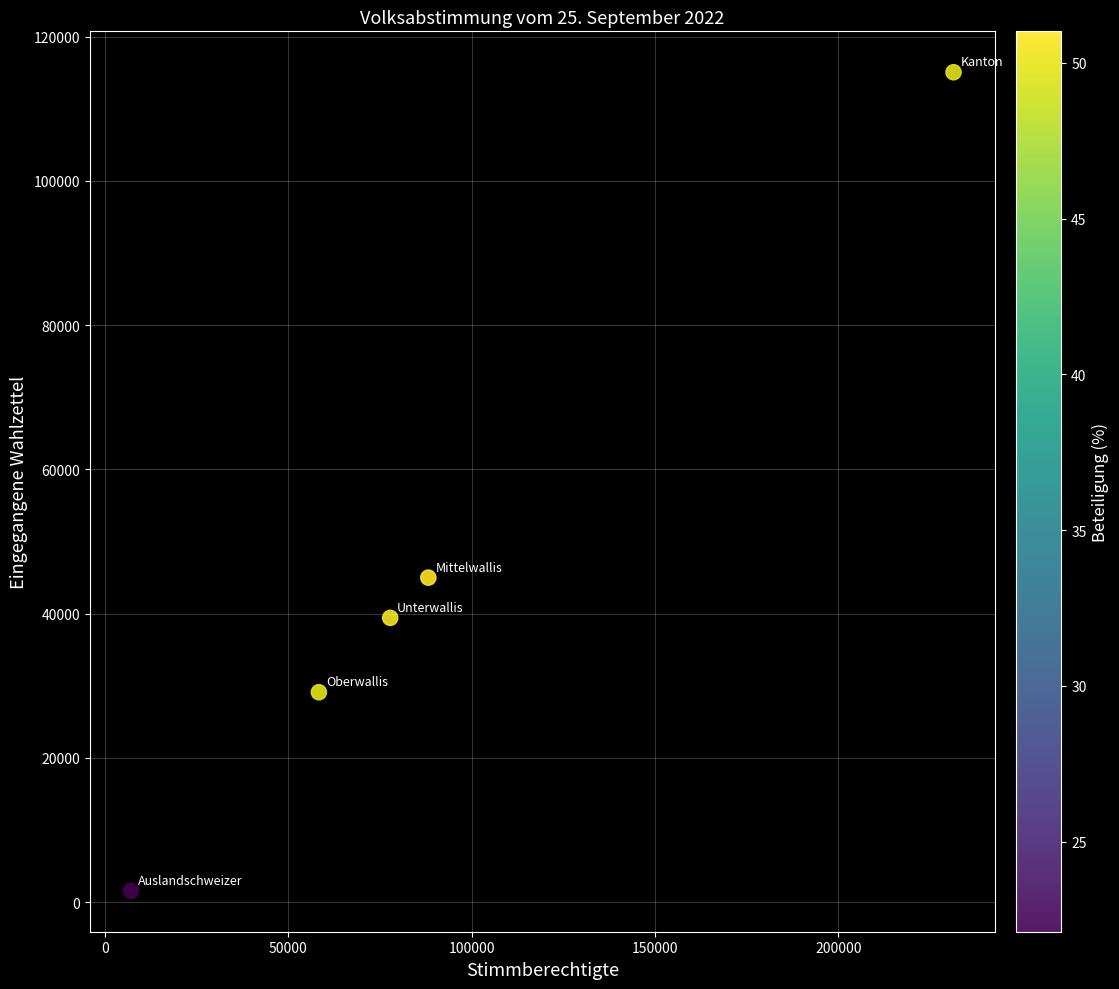

What is the range of Y values (max minus min)?

113505